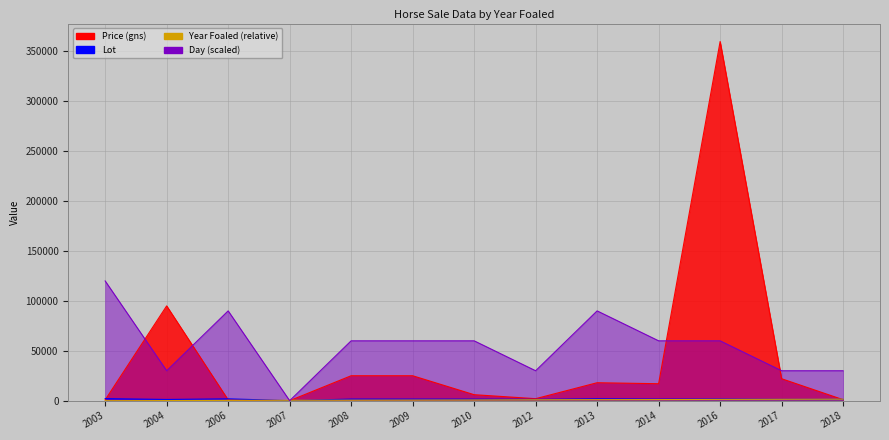

Does the chart display data point markers on the line(s)?

No